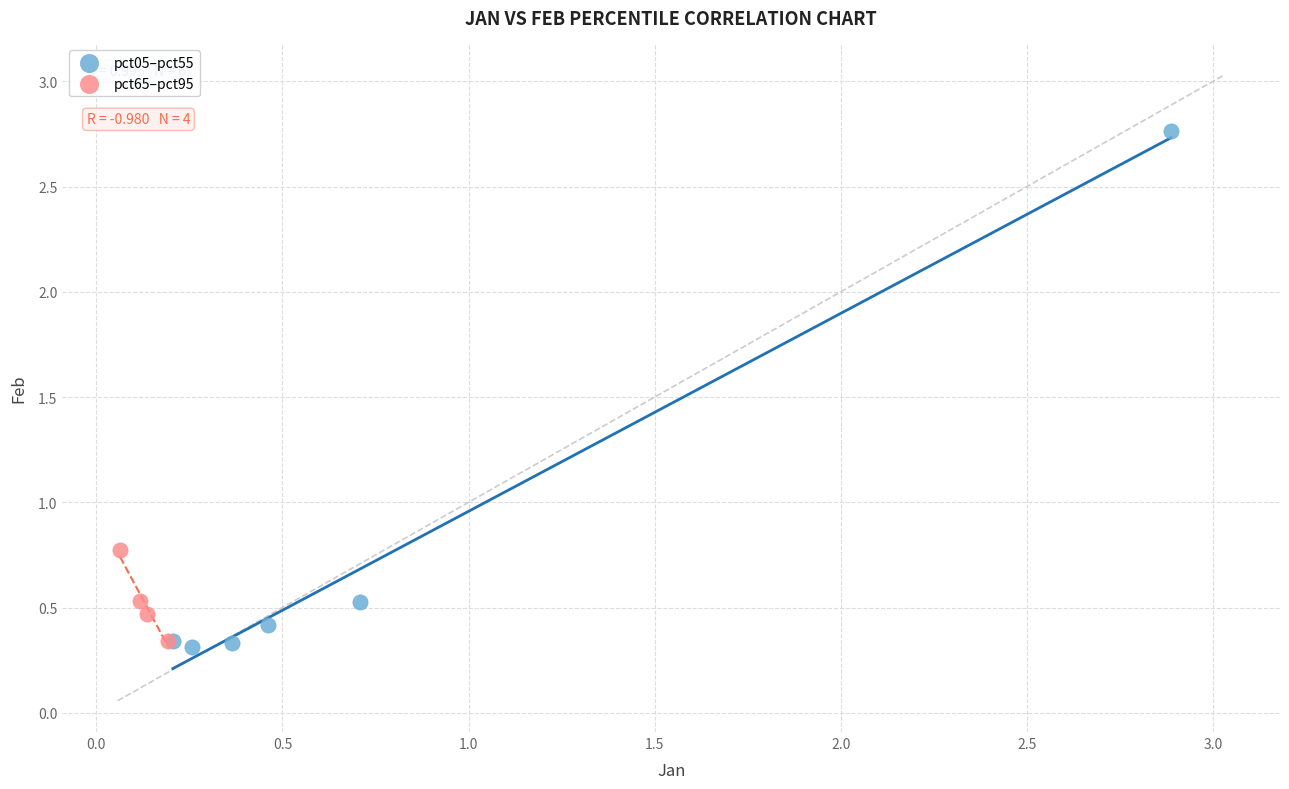

Which series has the largest Y range (max minus min)?

pct05–pct55